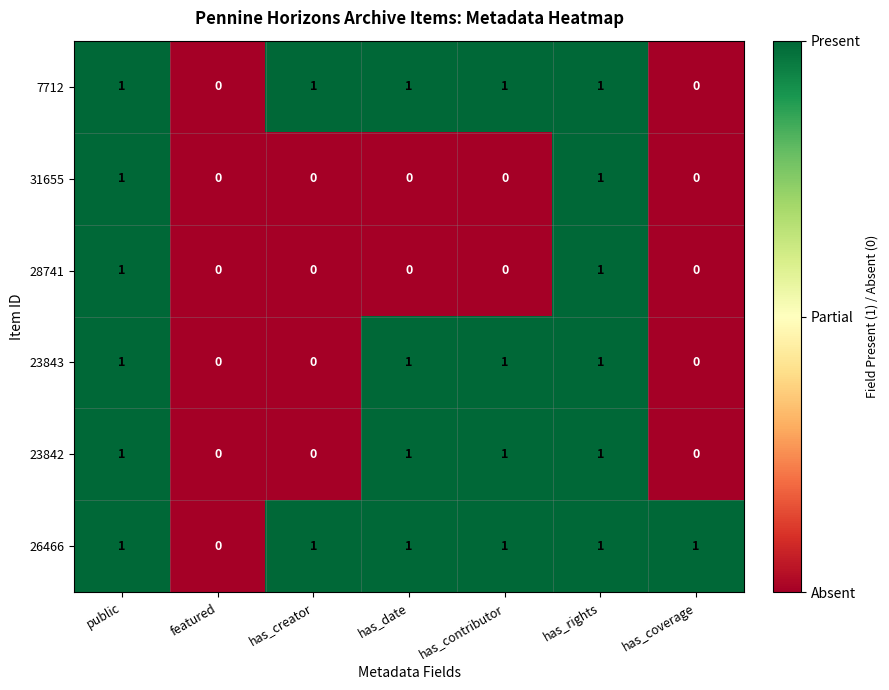

Count the number of categories in the chart.

7